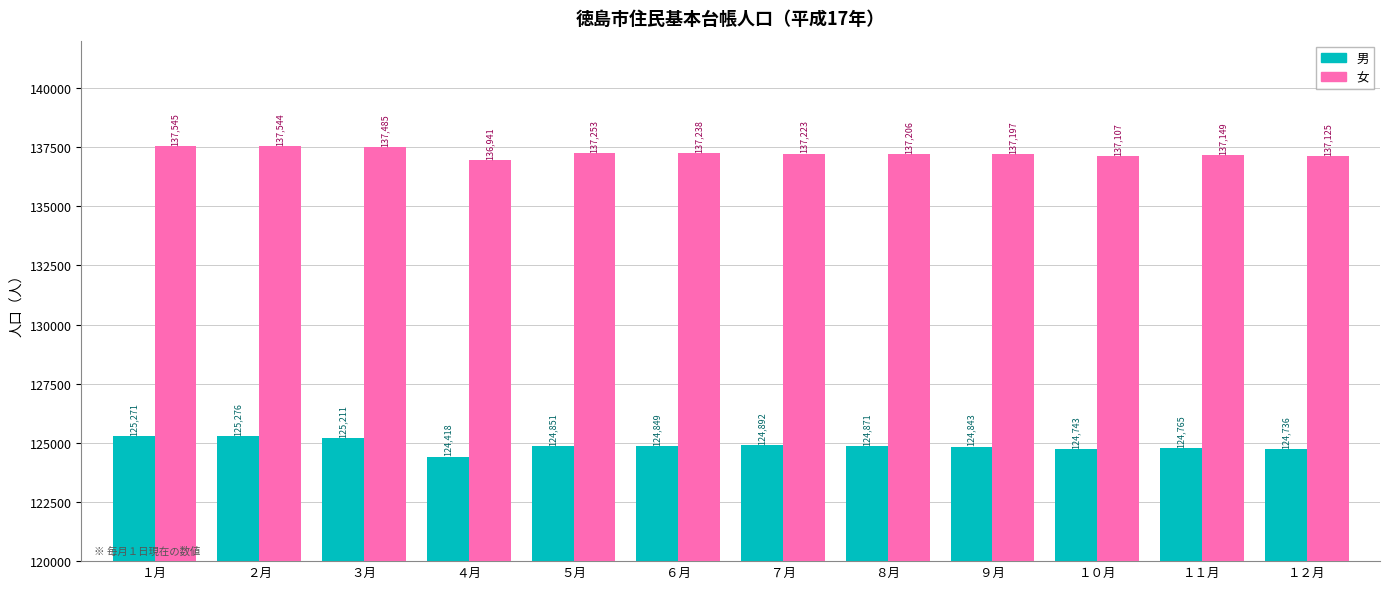

Rank the series by their average value, from highest to lowest.

女, 男